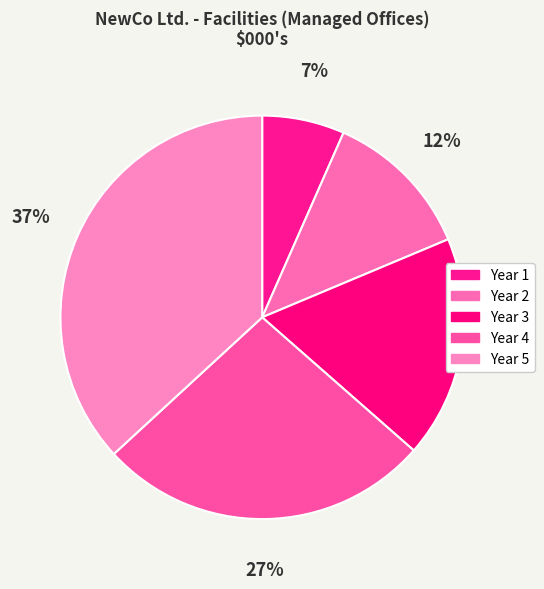

How many slices are in this pie chart?

5